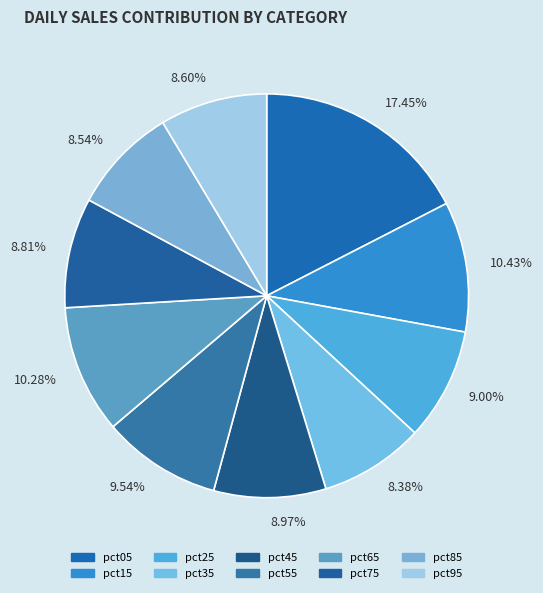

Which has a higher value, pct55 or pct35?

pct55